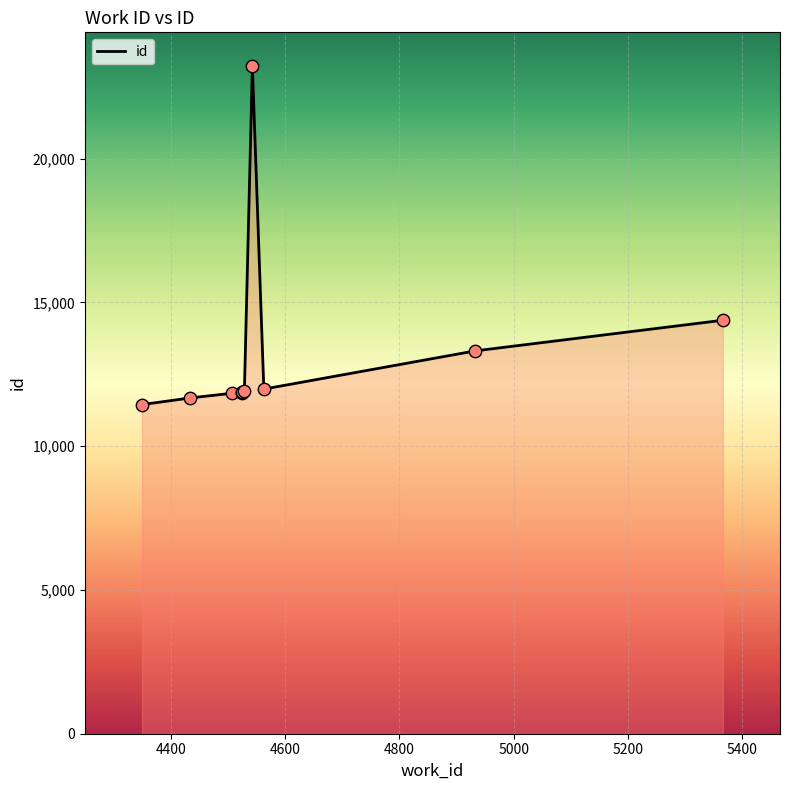

What is the smallest value displayed?

11446